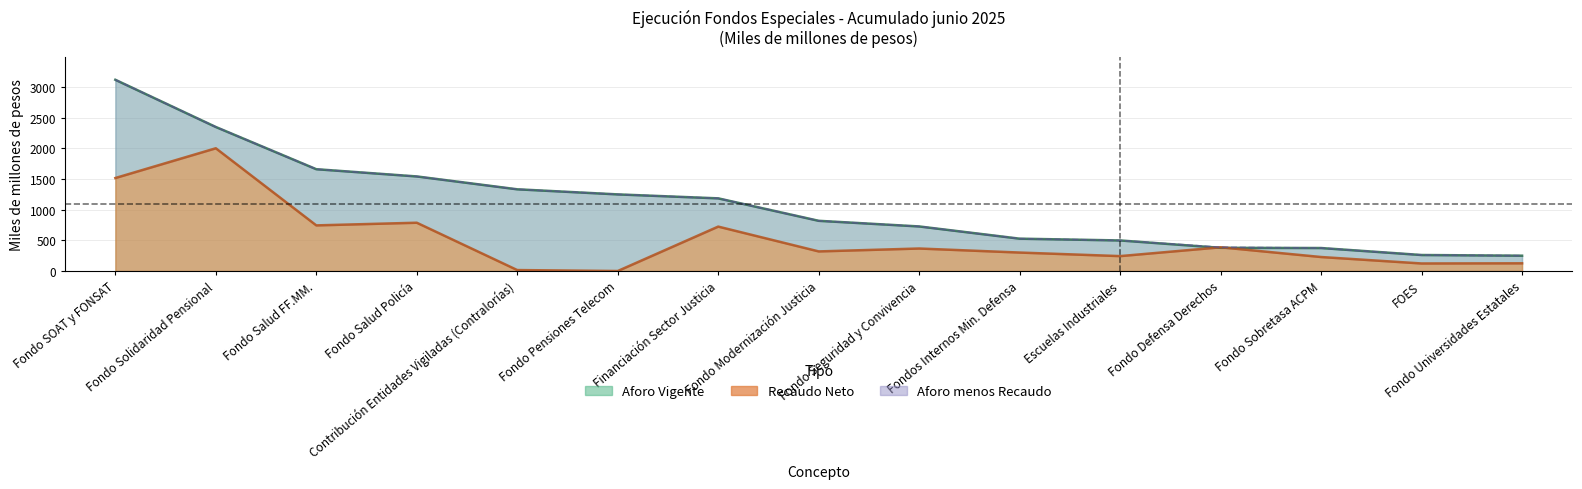

The recaudo_neto series shows 243.2 at Escuelas Industriales. True or false?

True